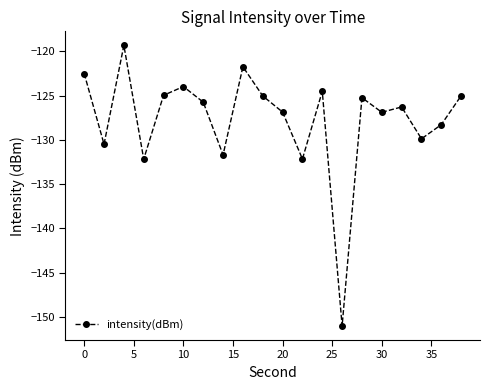

What is the value of the 20th point from the left?

-125.0